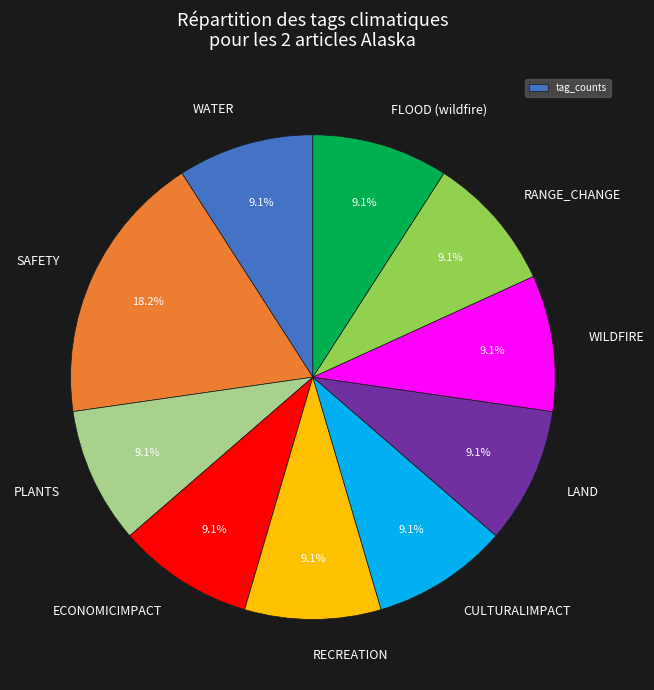

What portion of the pie excludes ECONOMICIMPACT?

90.9%